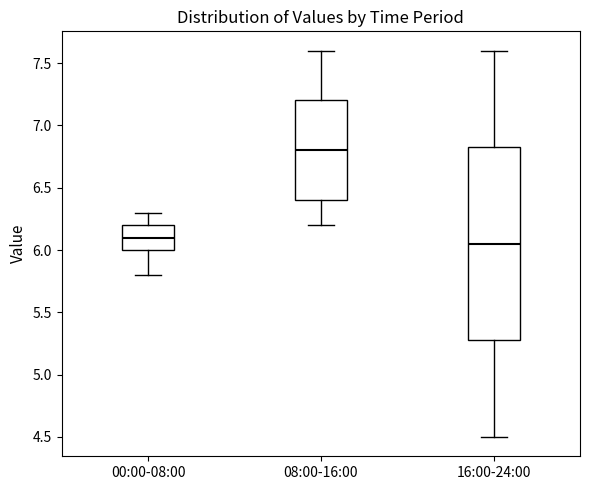

Reading left to right, read every box against the y-axis: the position of its median line, the range the box covers, and the ends of its whiskers. The values are not printed on the chart, so give them approximately, as read against the axis.

00:00-08:00: median 6.10, box 6.00 to 6.20, whiskers 5.80 to 6.30
08:00-16:00: median 6.80, box 6.40 to 7.20, whiskers 6.20 to 7.60
16:00-24:00: median 6.05, box 5.30 to 6.85, whiskers 4.50 to 7.60